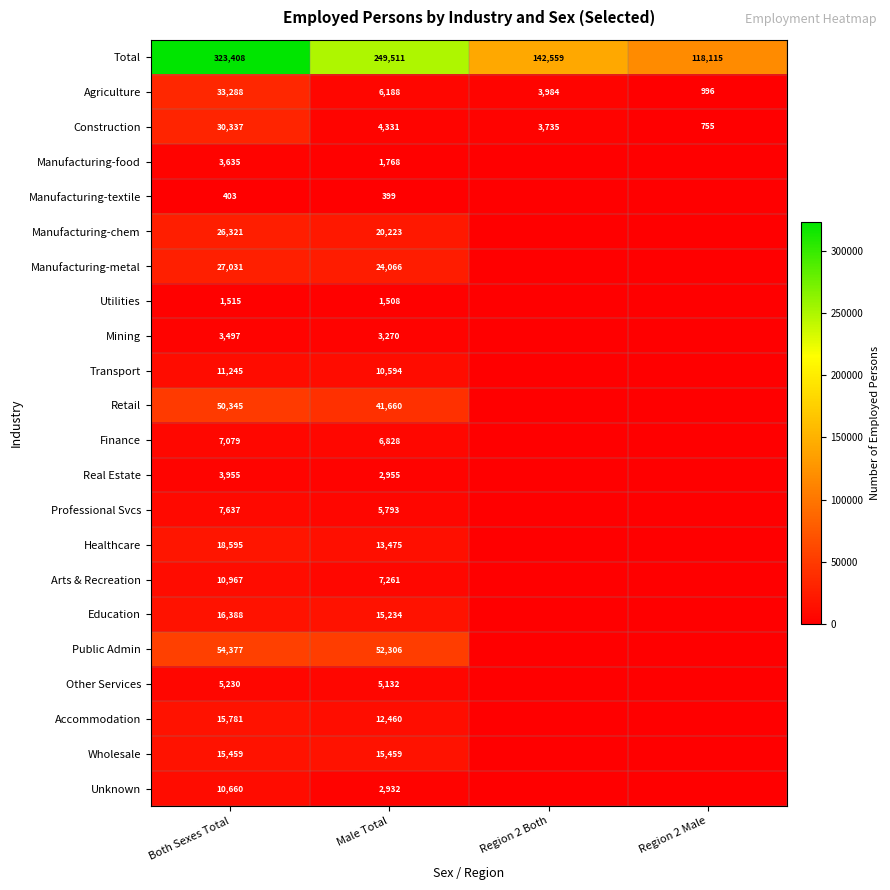

Is the value of Arts & Recreation at Both Sexes Total greater than the value of Retail at Both Sexes Total?

No